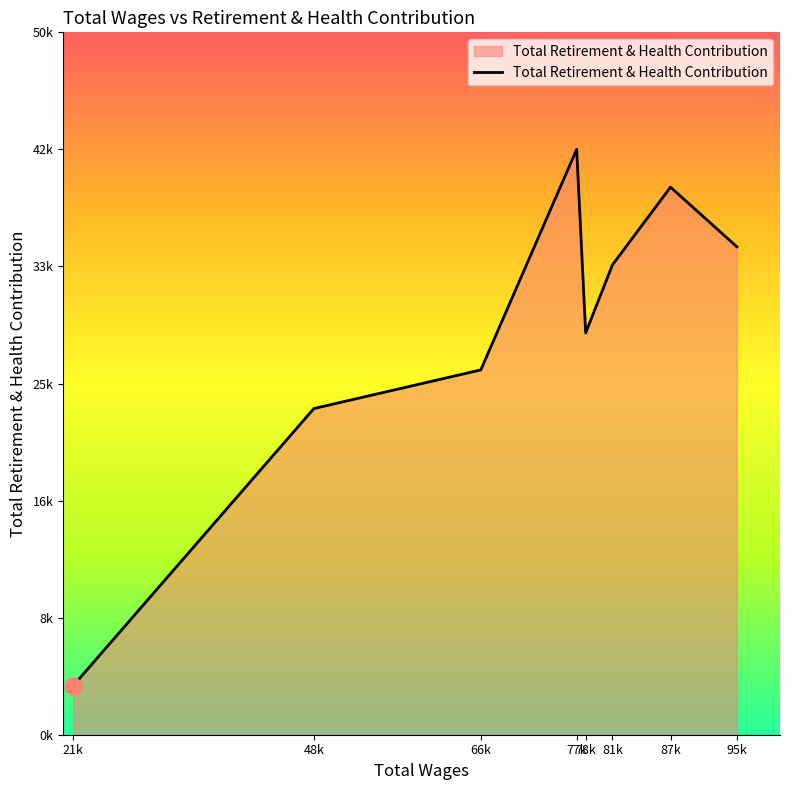

What is the maximum value shown in the chart?

42197